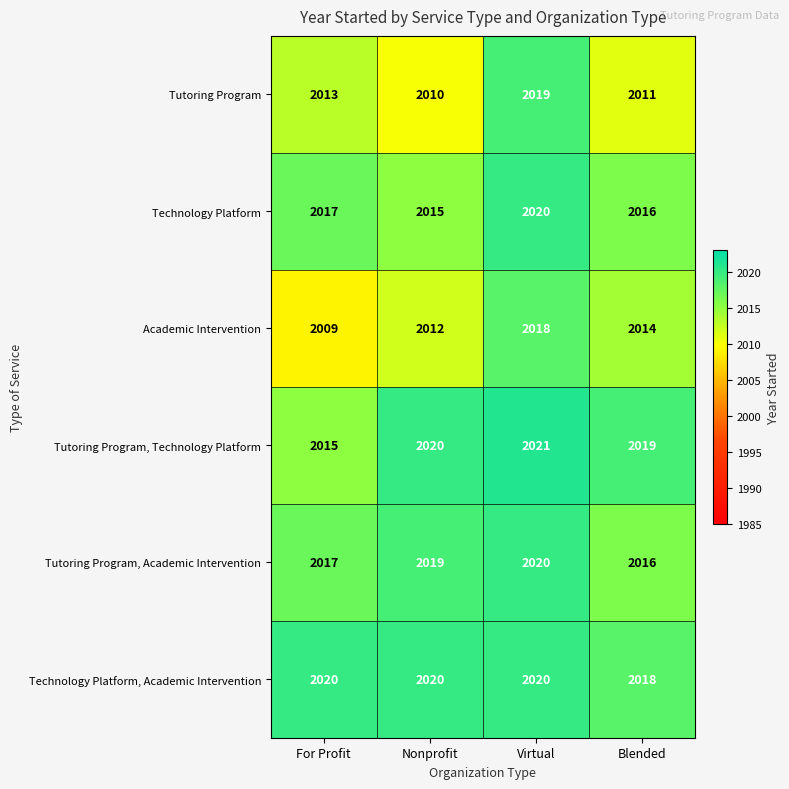

What is the difference between the highest and lowest values at Nonprofit?

10